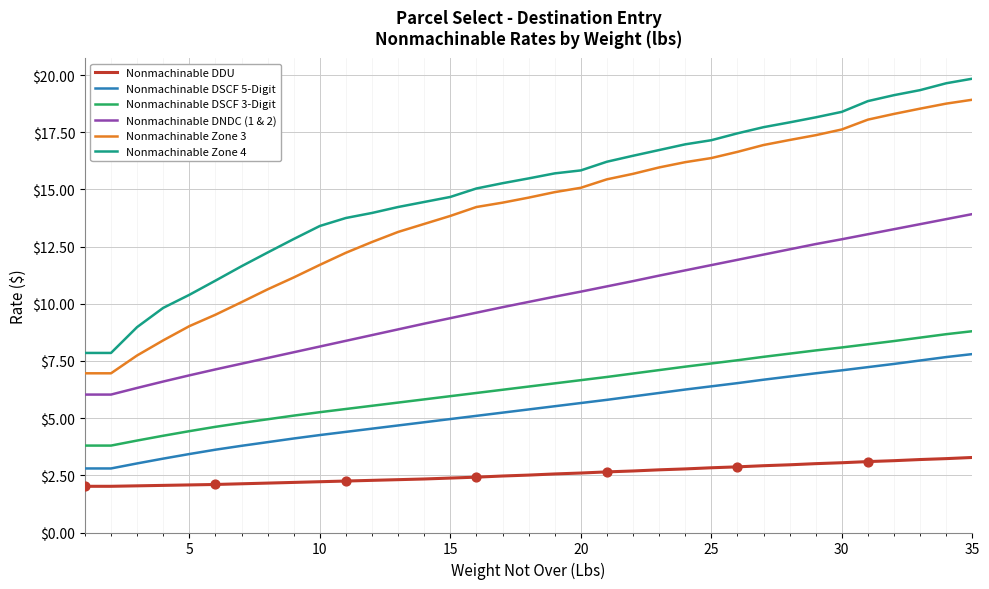

At how many categories does at least one series exceed 13?

26